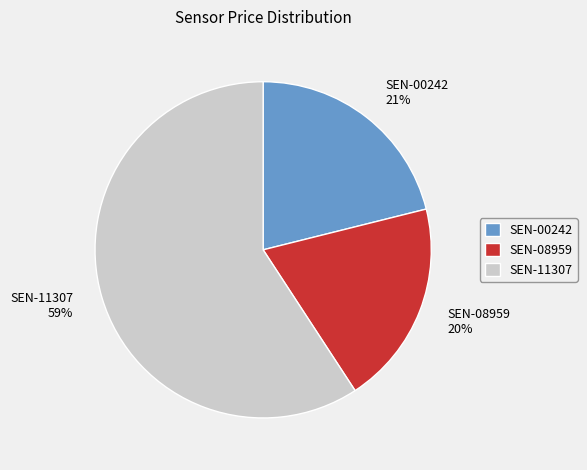

Count the number of slices in the pie.

3